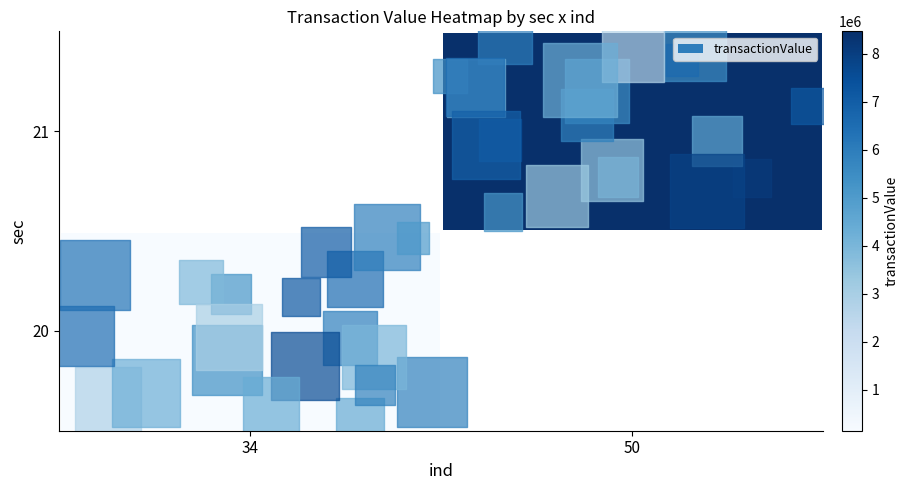

True or false: 21 has a value of 11296129.0 at 50.

False